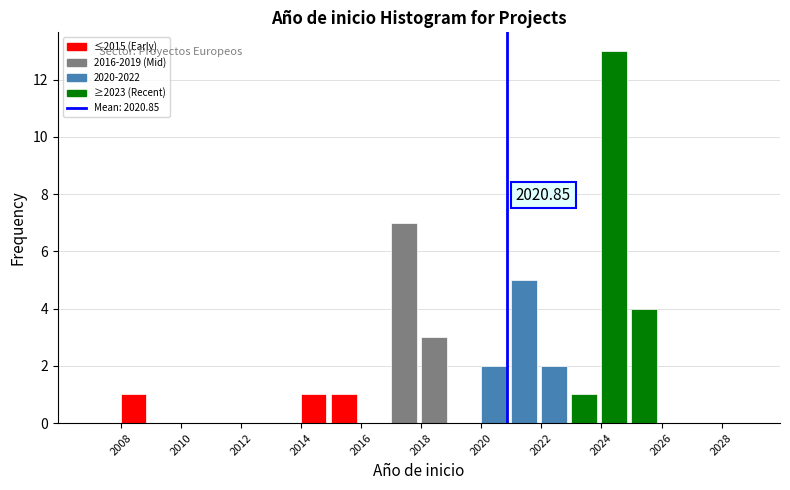

Over which range of the x-axis is the bar tallest?

2024 to 2025